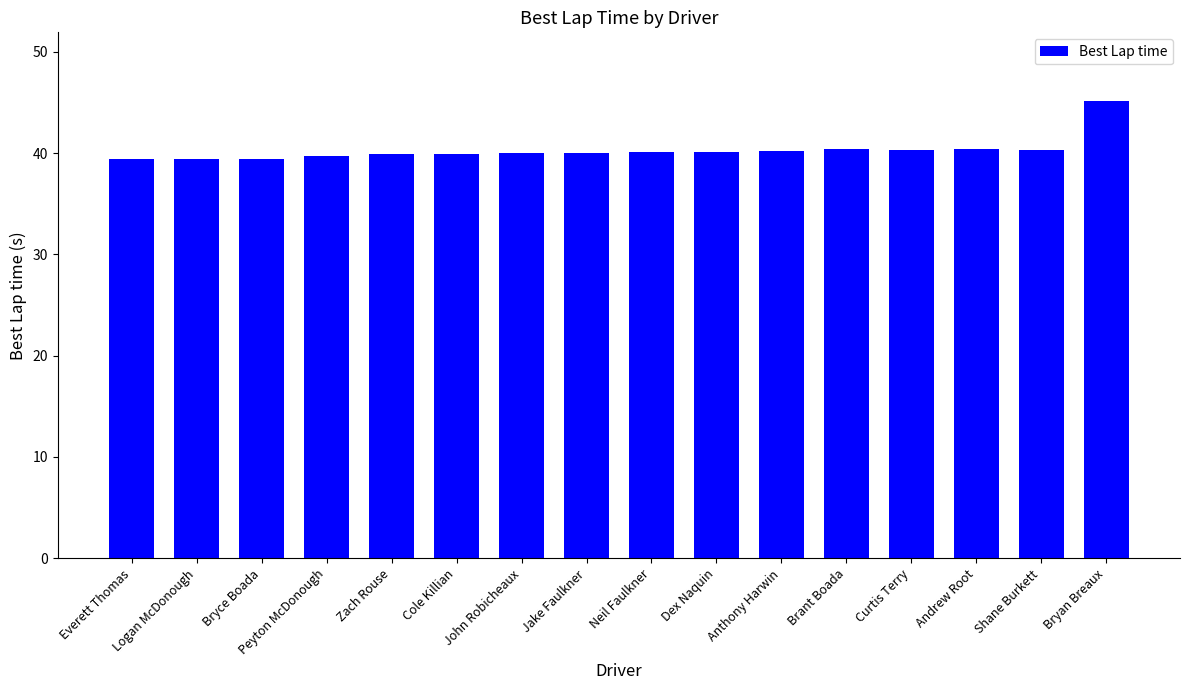

Does the chart contain stacked bars?

No